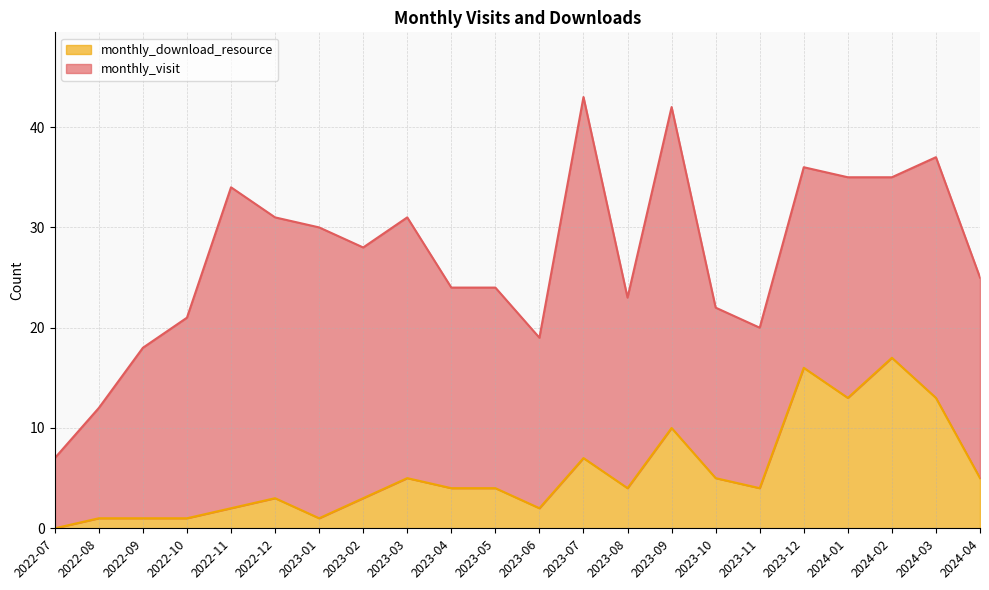

Does the chart display data point markers on the line(s)?

No